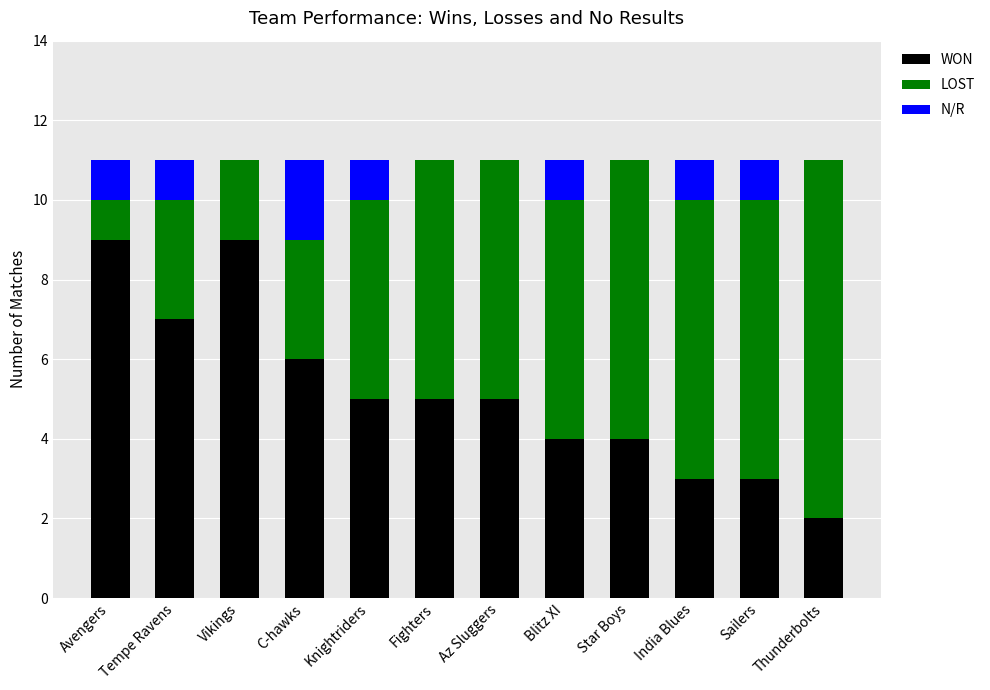

Are the bars horizontal?

No